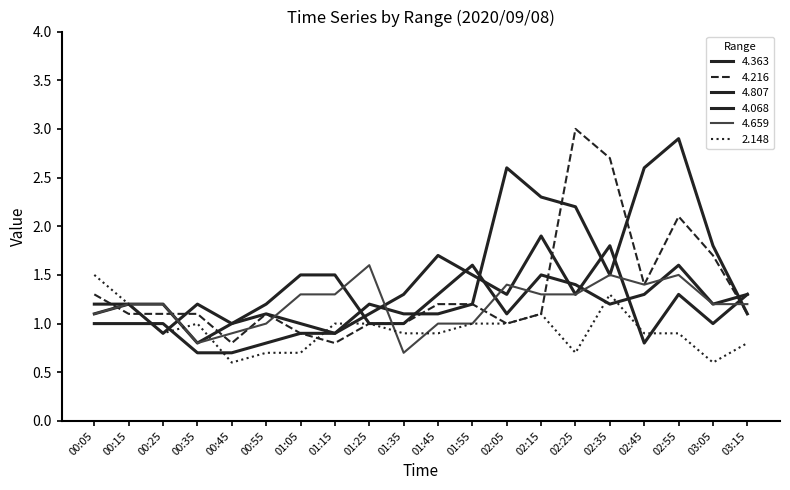

What is the highest value of the 4.659 series?

1.6